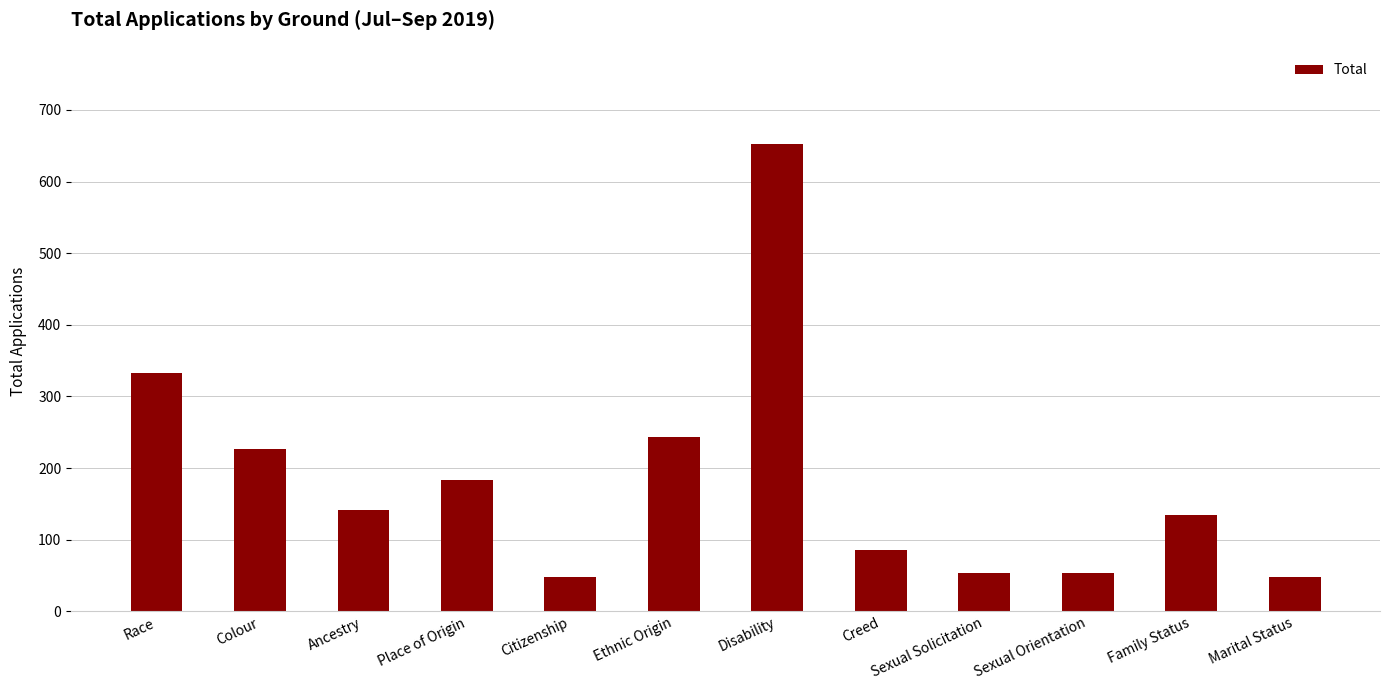

Count the number of categories in the chart.

12